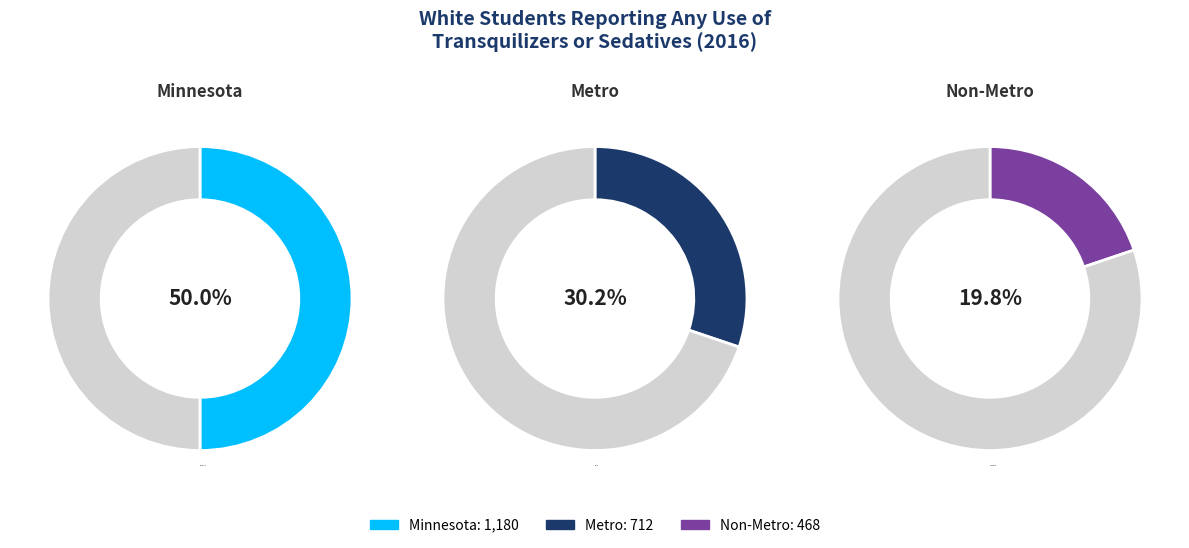

Does any single category account for the majority?

No